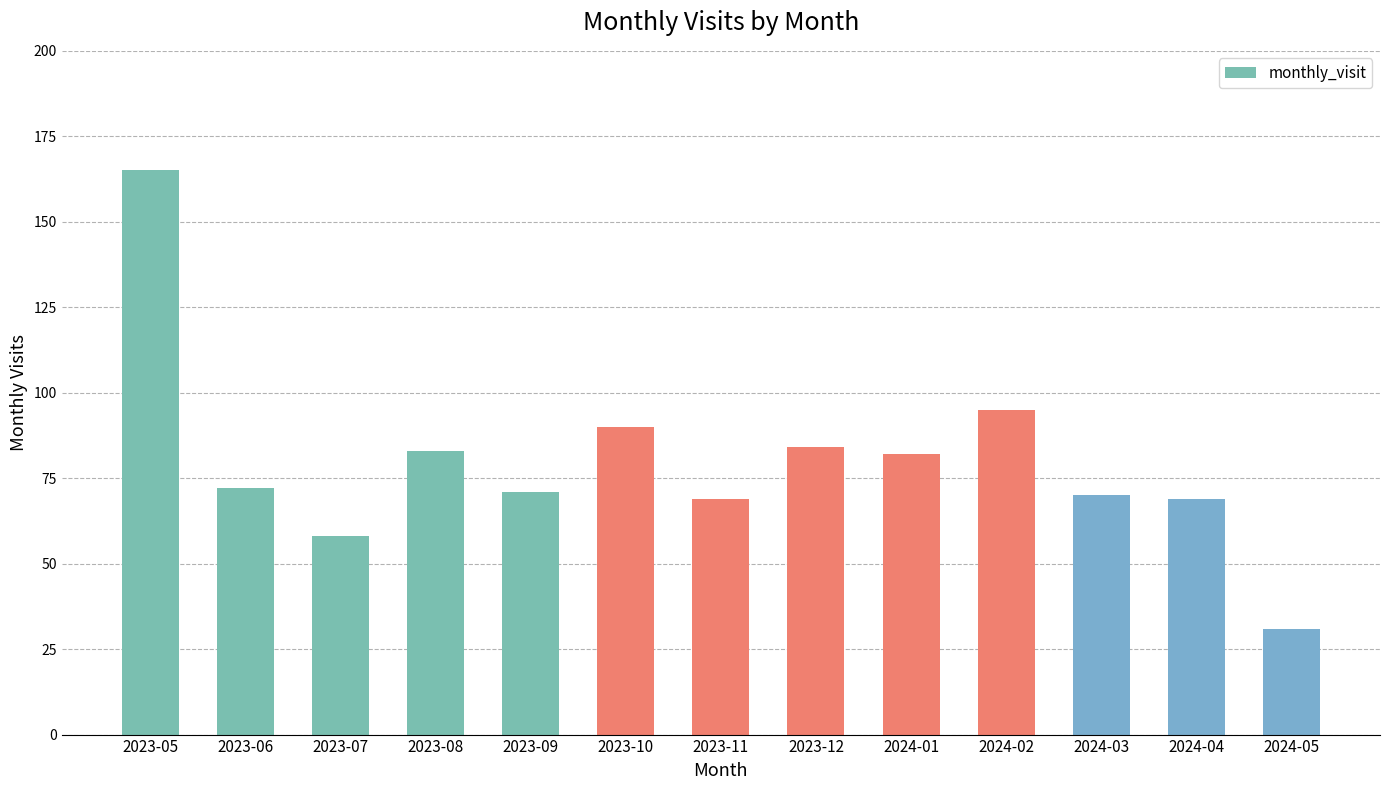

Approximately how many times larger is the value at 2023-09 compared to 2023-06?

1.0